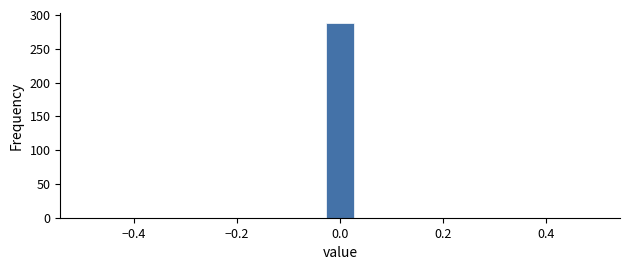

Around what value on the x-axis is the tallest bar? Give the approximate position of its centre, as read against the axis.

0.00